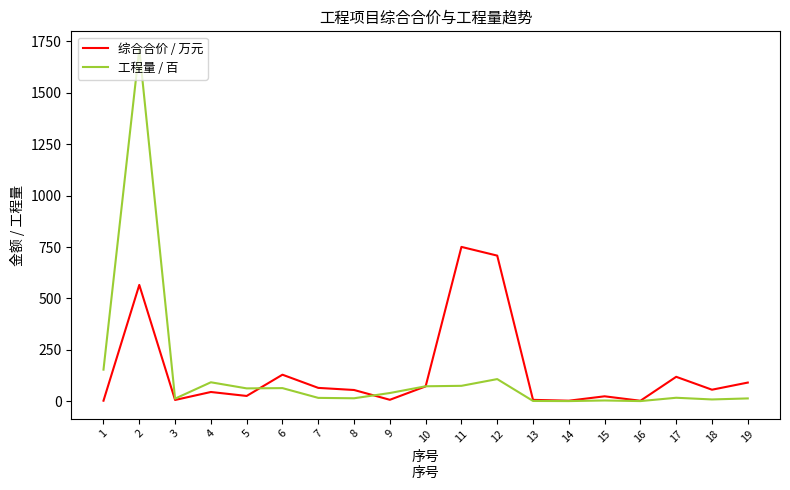

What are all the series names shown in the legend?

综合合价 / 万元, 工程量 / 百